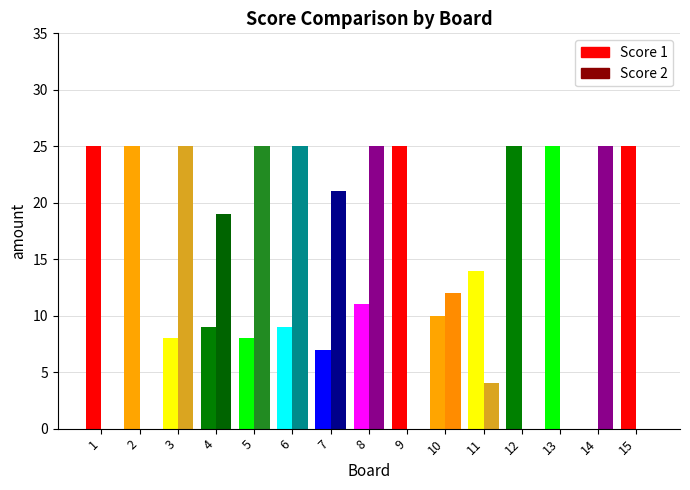

Which series has the largest total across all categories?

Score 1